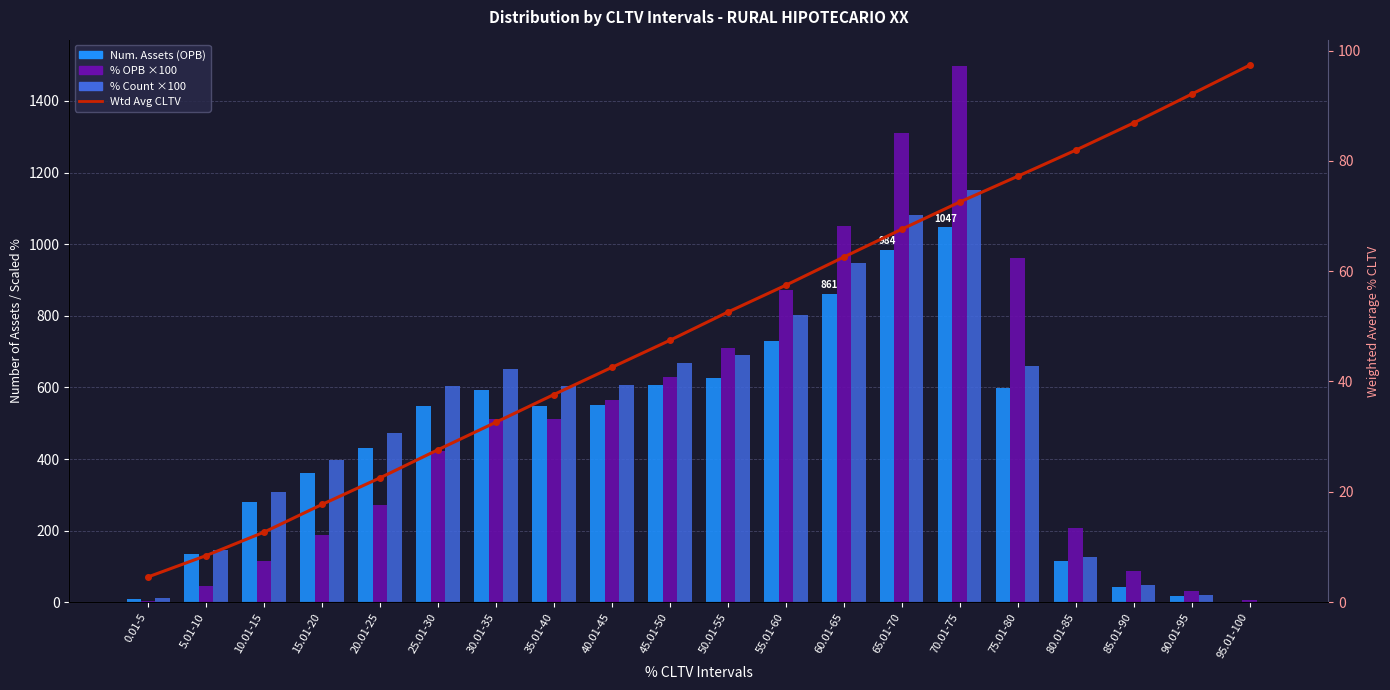

Reading left to right, transcribe all the data shown in this chart.

Num. Assets (OPB): 10.0	134.0	280.0	361.0	430.0	549.0	593.0	549.0	552.0	607.0	627.0	729.0	861.0	984.0	1047.0	599.0	116.0	44.0	18.0	2.0
% OPB ×100: 3.0	47.0	117.0	188.0	272.0	423.0	511.0	513.0	565.0	628.0	711.0	871.0	1050.0	1309.0	1496.0	962.0	209.0	87.0	33.0	6.0
% Count ×100: 11.0	147.0	308.0	397.0	473.0	604.0	652.0	604.0	607.0	668.0	690.0	802.0	947.0	1082.0	1152.0	659.0	128.0	48.0	20.0	2.0
Wtd Avg CLTV: 4.6	8.4	12.7	17.7	22.5	27.6	32.6	37.6	42.6	47.5	52.6	57.5	62.6	67.6	72.5	77.2	82.0	86.9	92.1	97.4